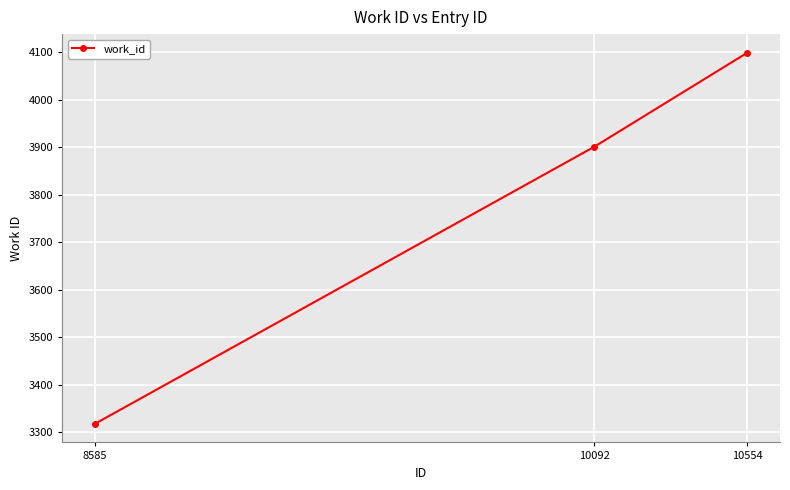

Reading right to left, transcribe all the data shown in this chart.

10554=4099	10092=3901	8585=3318